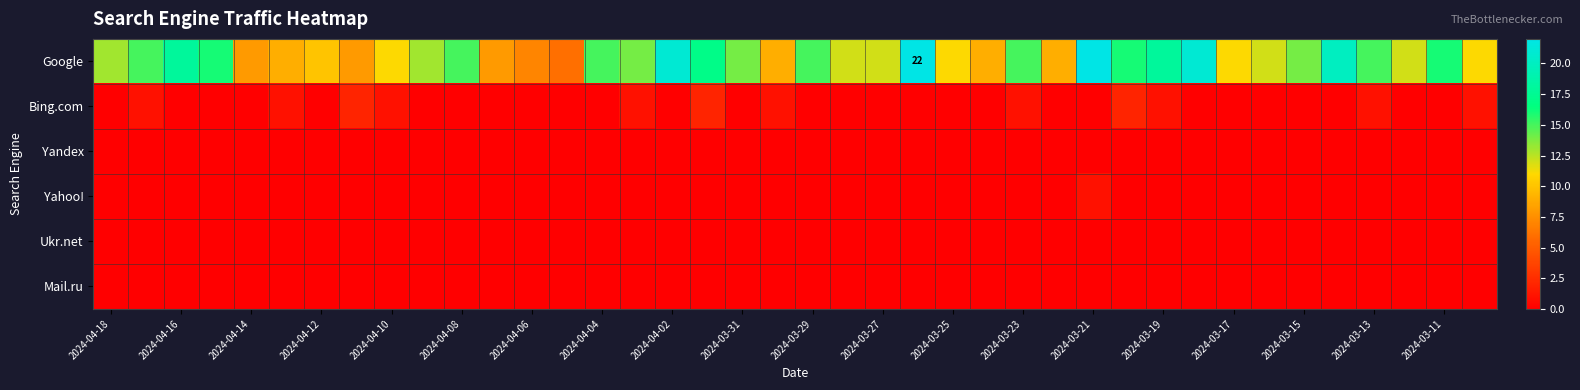

List the series in order of their peak value, lowest first.

Yandex, Ukr.net, Mail.ru, Yahoo!, Bing.com, Google